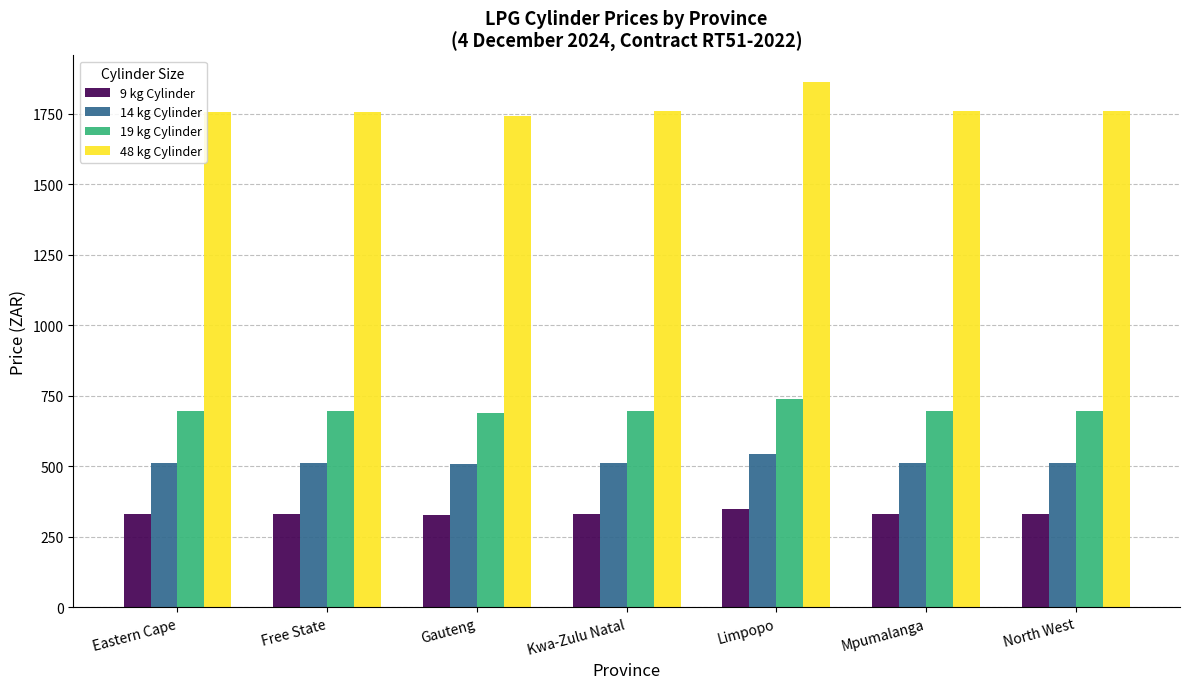

At Free State, list the series in order from smallest to largest.

9 kg Cylinder, 14 kg Cylinder, 19 kg Cylinder, 48 kg Cylinder